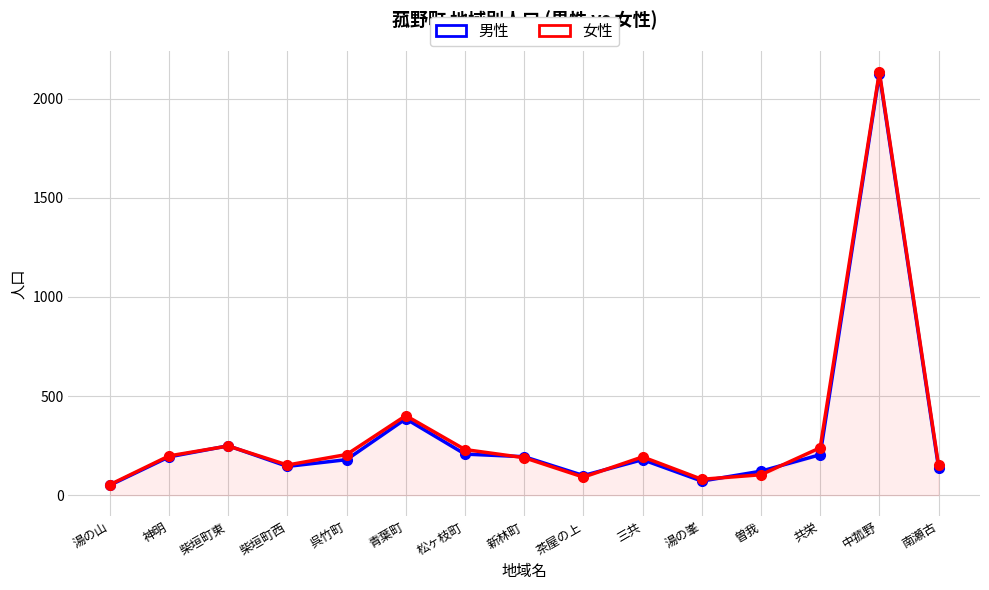

What is the difference between the maximum and minimum values in the 女性 series?

2081